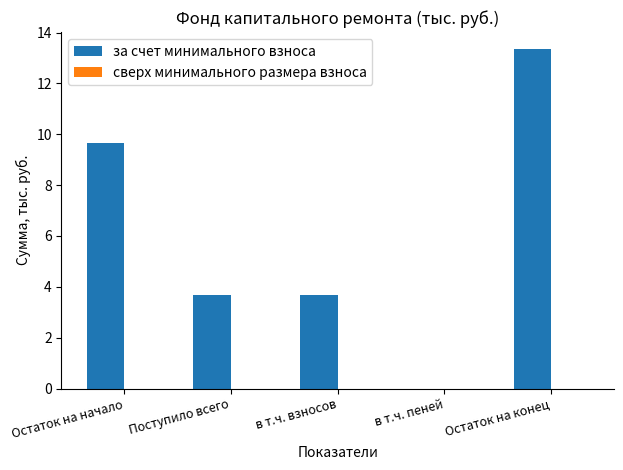

What is the sum of all values?

30.4